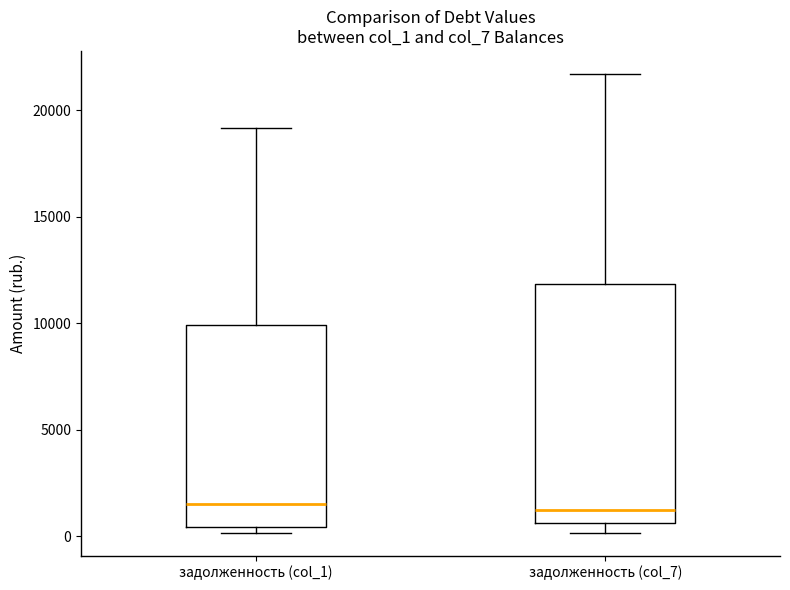

Reading left to right, transcribe this box plot: for each box, give where its median line is, the range the box spans, and where its two whiskers end, as read against the y-axis. The values are not printed on the chart, so give them approximately, as read against the axis.

задолженность (col_1): median 1500, box 500 to 10000, whiskers 0 to 19000
задолженность (col_7): median 1000, box 500 to 12000, whiskers 0 to 21500